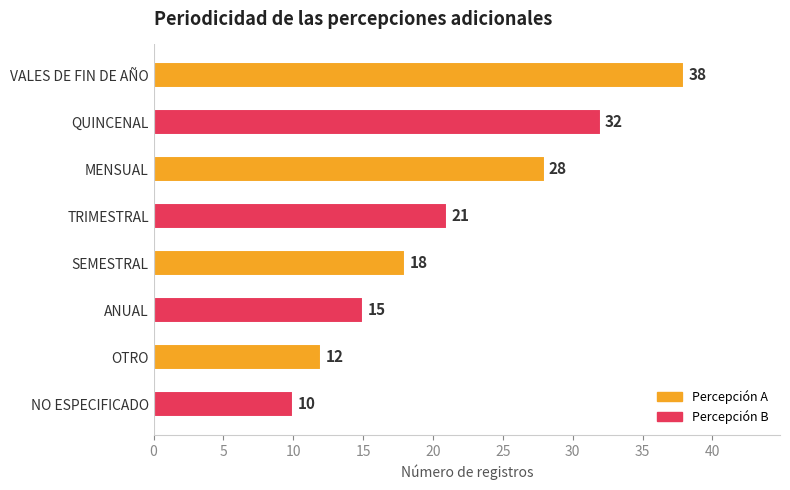

Reading top to bottom, what are all the values shown in this chart?

38	32	28	21	18	15	12	10